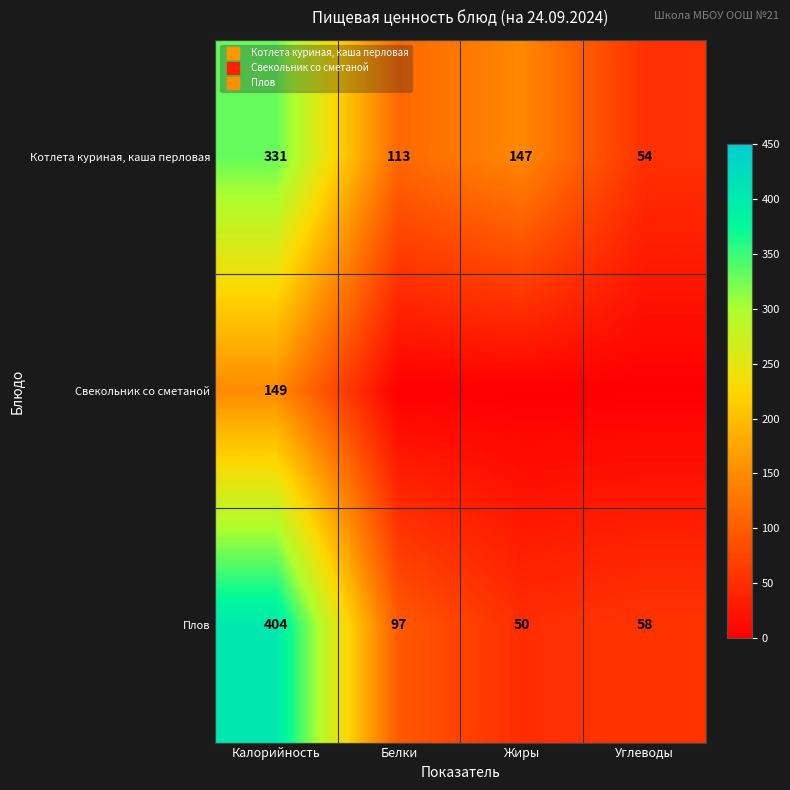

What is the difference between the highest and lowest values at Калорийность?

255